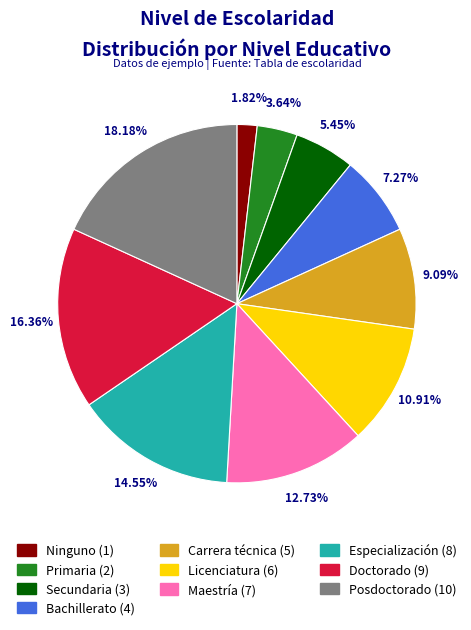

Between Especialización and Bachillerato, which is larger?

Especialización